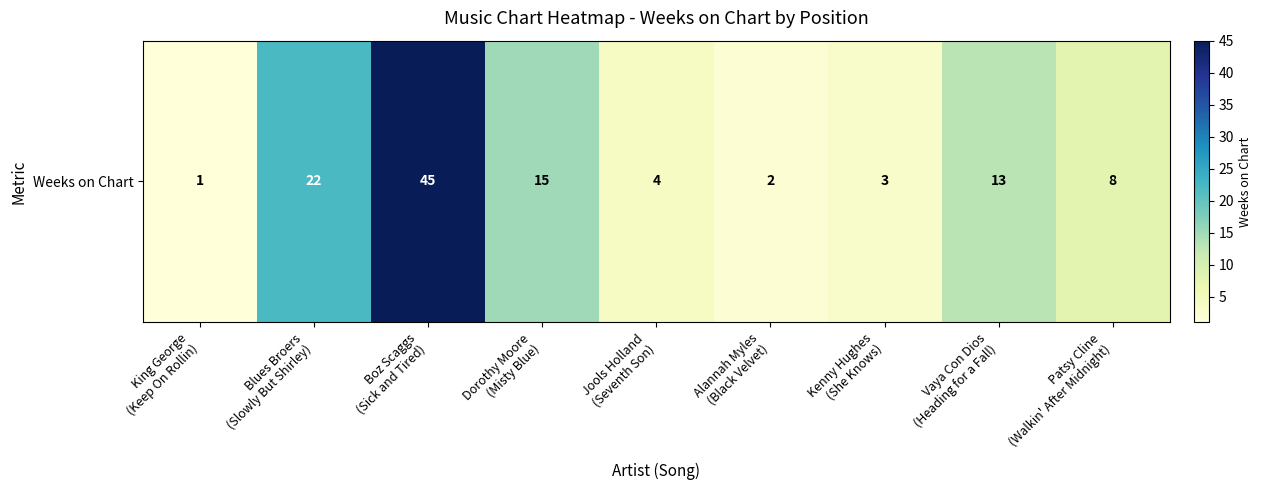

Reading left to right, transcribe all the data shown in this chart.

1	22	45	15	4	2	3	13	8